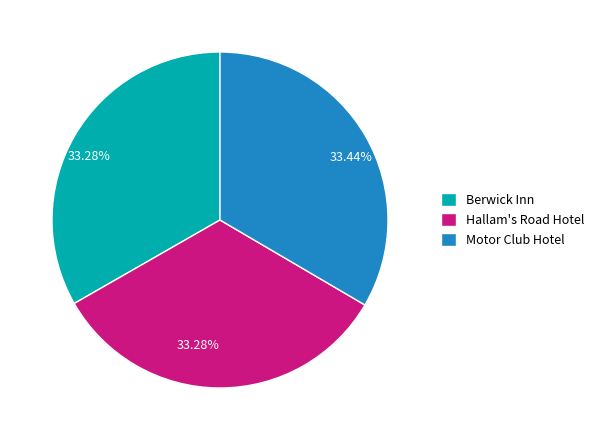

Is it true that Motor Club Hotel is 26% of the pie?

False